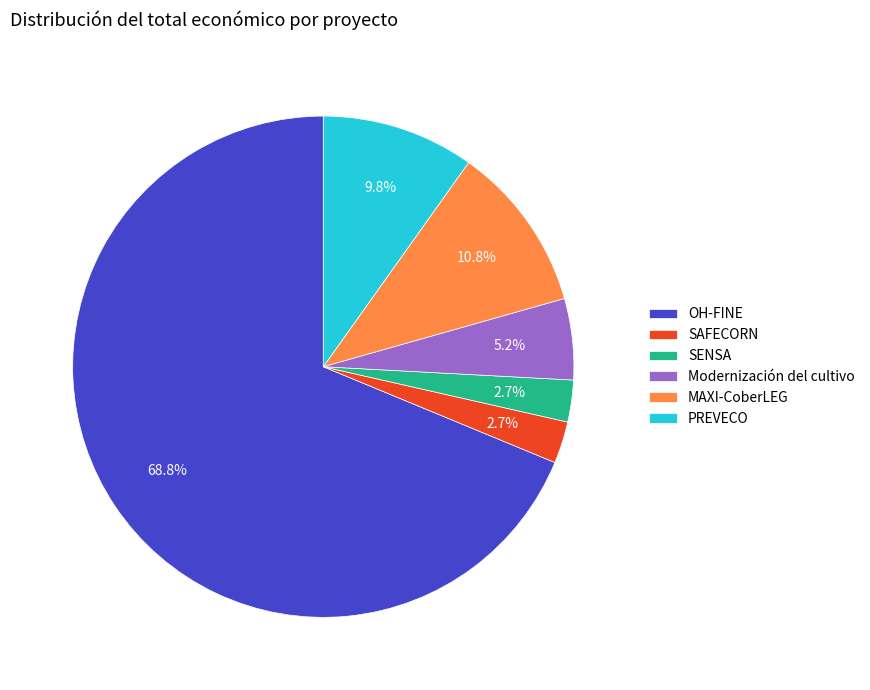

To the nearest percent, what portion does OH-FINE represent?

69%